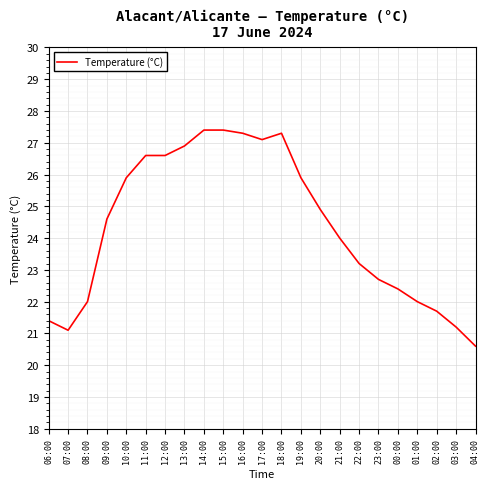

What is the change in value from 20:00 to 02:00?

-3.2